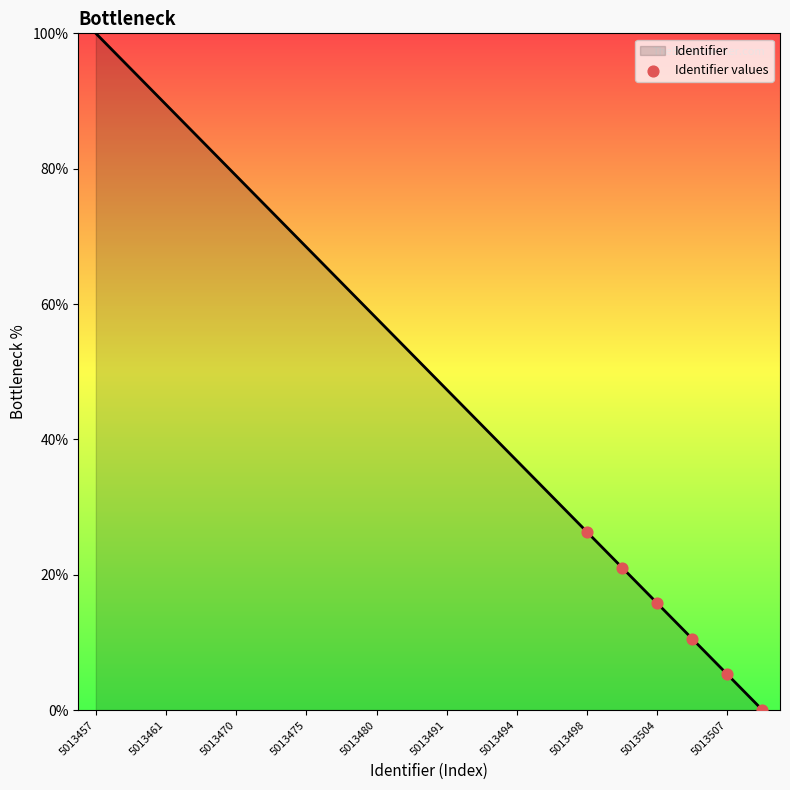

What is the greatest value displayed?

100.0